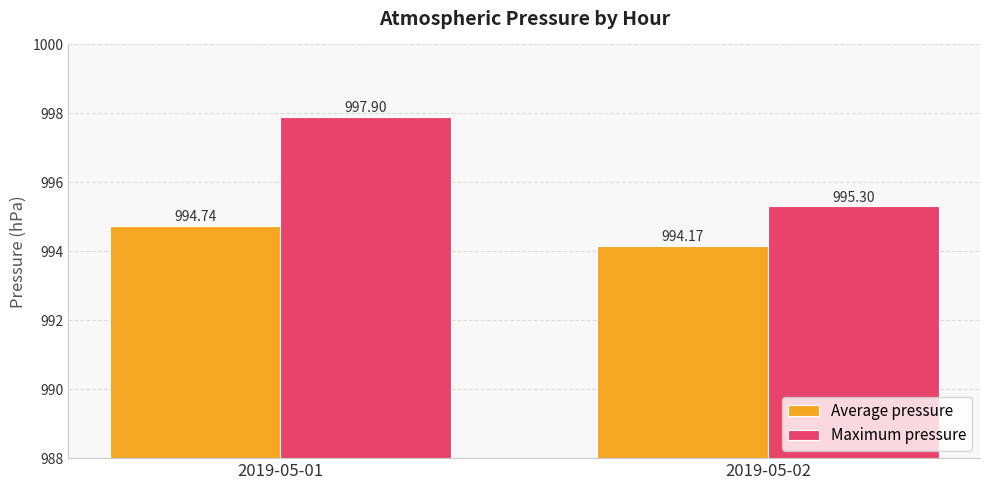

At which label does Average pressure reach its peak?

2019-05-01